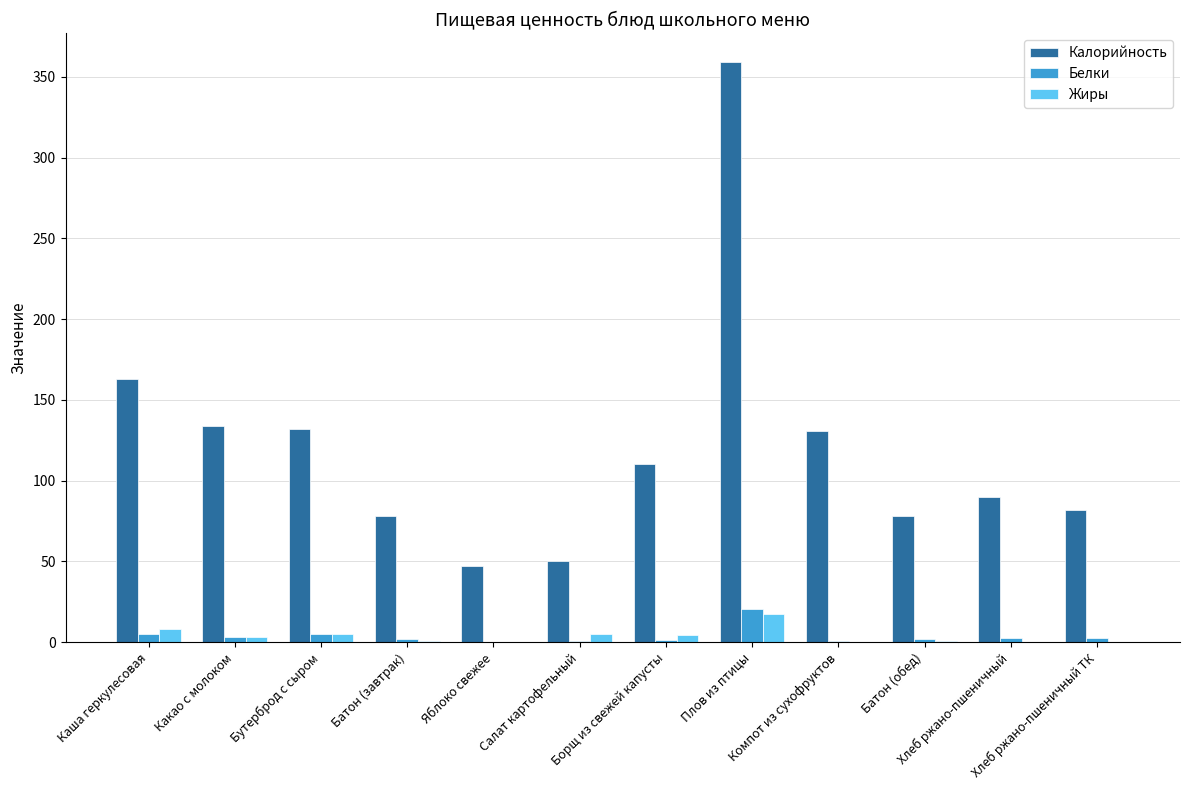

What is the sum of all Калорийность values?

1453.6